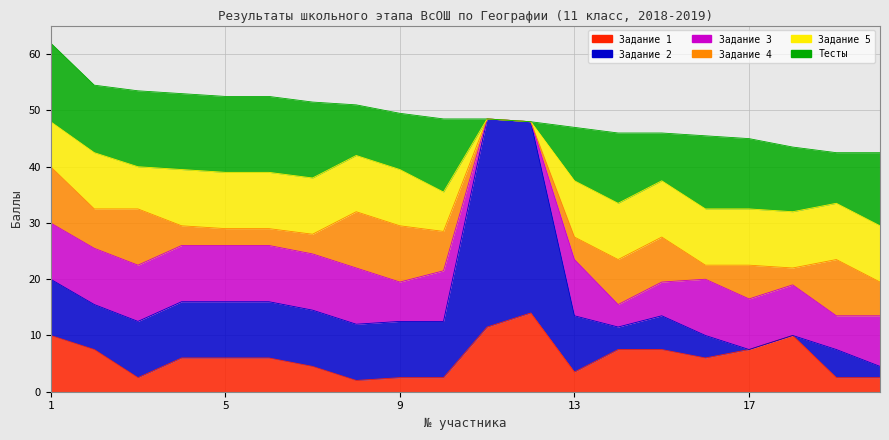

True or false: Задание 3 has more than 1 interior local peaks.

True